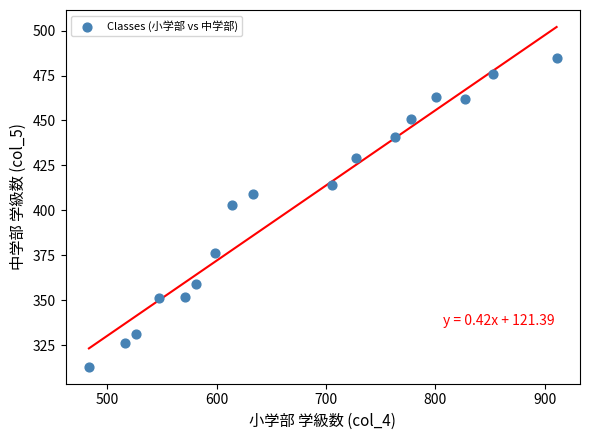

What Y value in the scatter plot is closest to 399?

403